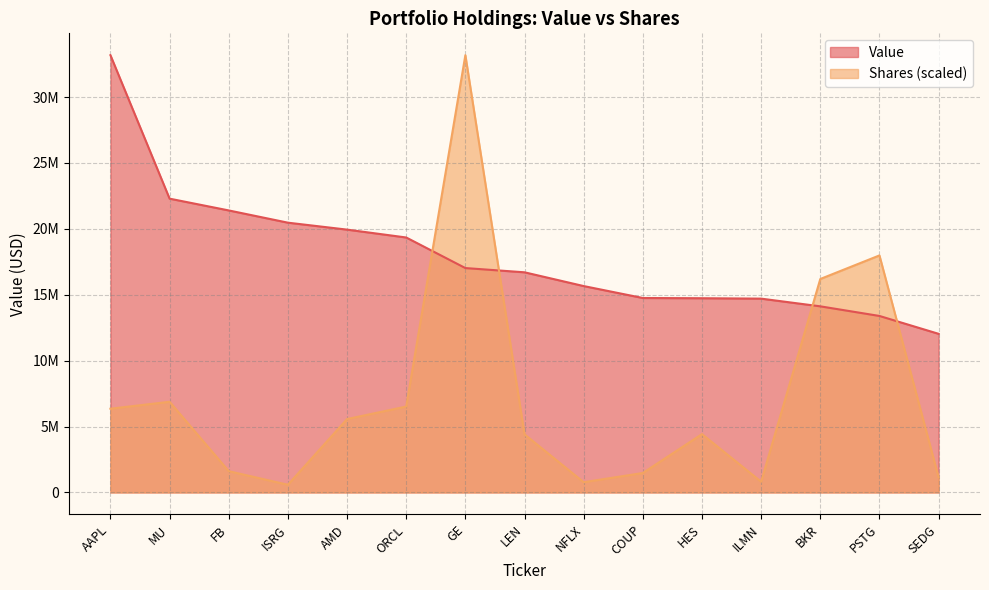

What is the difference between the second highest and minimum values in the Shares or principal amount series?

17399836.3